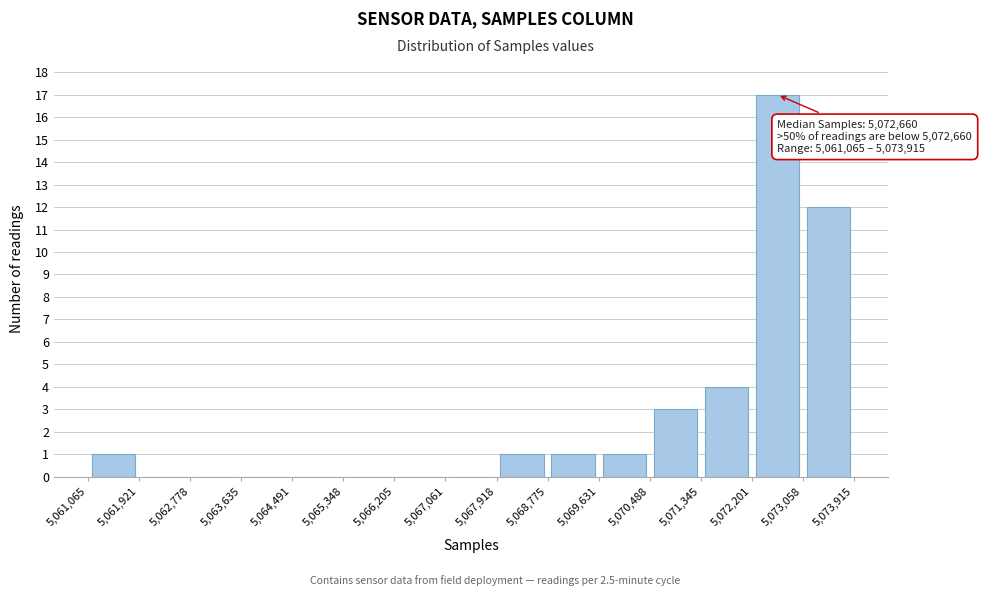

Over which range of the x-axis is the bar tallest?

5,072,201 to 5,073,058